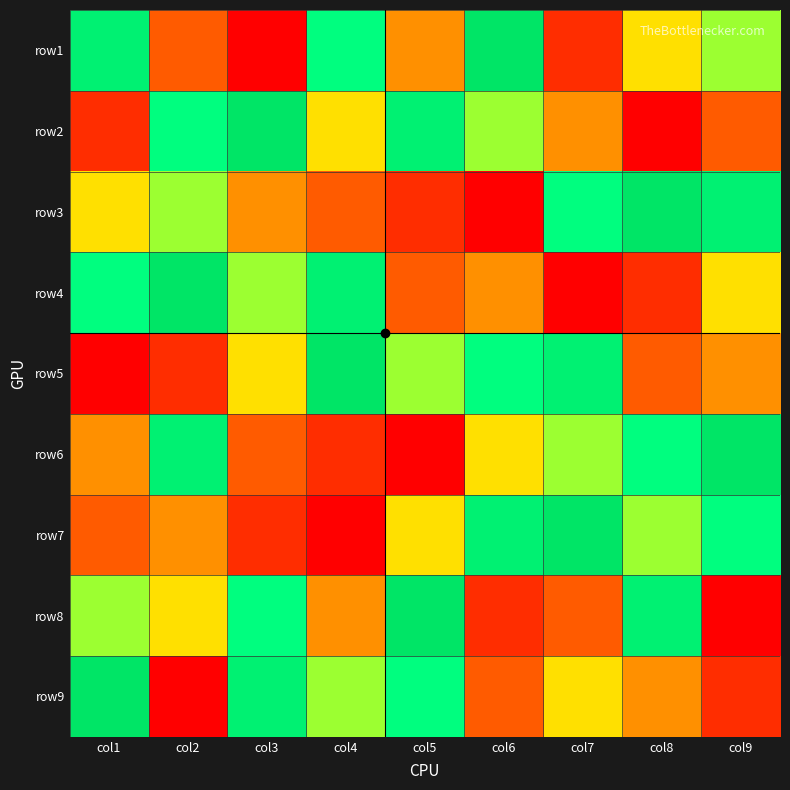

Reading left to right, what are all the values shown in this chart?

row1: col1=8	col2=3	col3=1	col4=7	col5=4	col6=9	col7=2	col8=5	col9=6
row2: col1=2	col2=7	col3=9	col4=5	col5=8	col6=6	col7=4	col8=1	col9=3
row3: col1=5	col2=6	col3=4	col4=3	col5=2	col6=1	col7=7	col8=9	col9=8
row4: col1=7	col2=9	col3=6	col4=8	col5=3	col6=4	col7=1	col8=2	col9=5
row5: col1=1	col2=2	col3=5	col4=9	col5=6	col6=7	col7=8	col8=3	col9=4
row6: col1=4	col2=8	col3=3	col4=2	col5=1	col6=5	col7=6	col8=7	col9=9
row7: col1=3	col2=4	col3=2	col4=1	col5=5	col6=8	col7=9	col8=6	col9=7
row8: col1=6	col2=5	col3=7	col4=4	col5=9	col6=2	col7=3	col8=8	col9=1
row9: col1=9	col2=1	col3=8	col4=6	col5=7	col6=3	col7=5	col8=4	col9=2